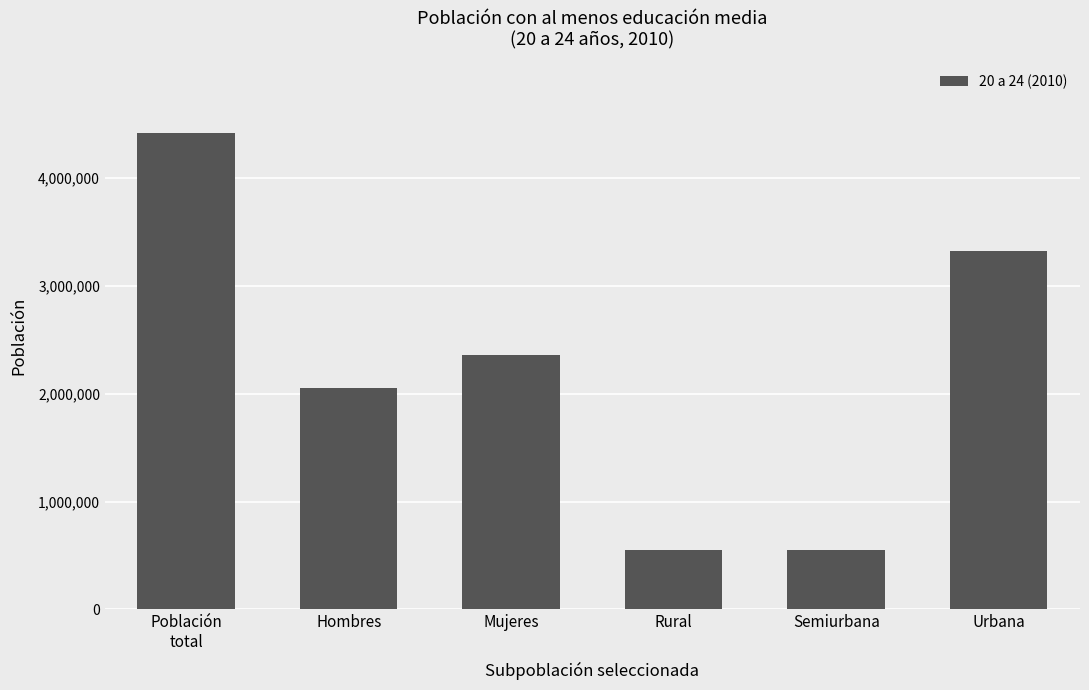

What is the label of the 1st bar from the left?

Población
total